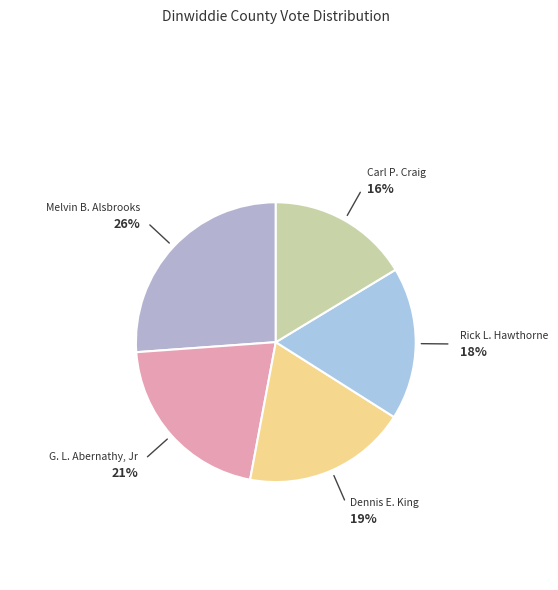

Rank the categories by value from lowest to highest.

Carl P. Craig, Rick L. Hawthorne, Dennis E. King, G. L. Abernathy, Jr, Melvin B. Alsbrooks